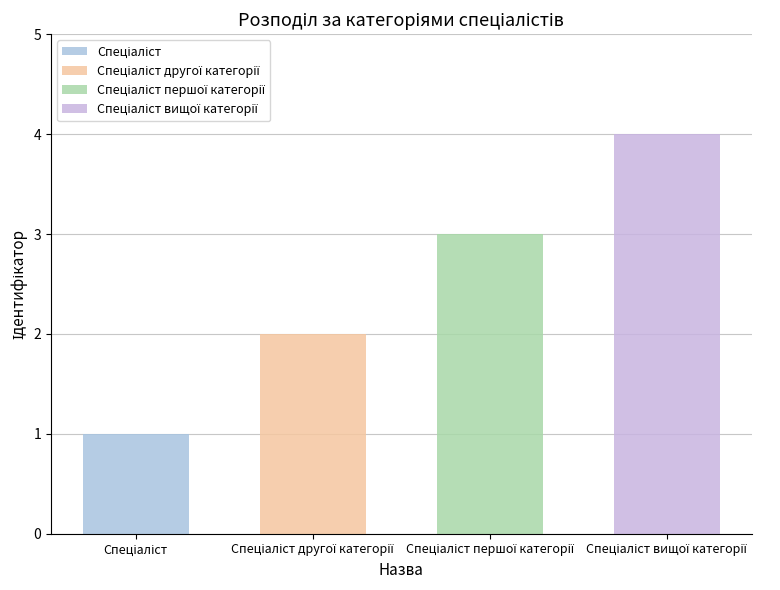

Count the values in the range 2 to 4.

3